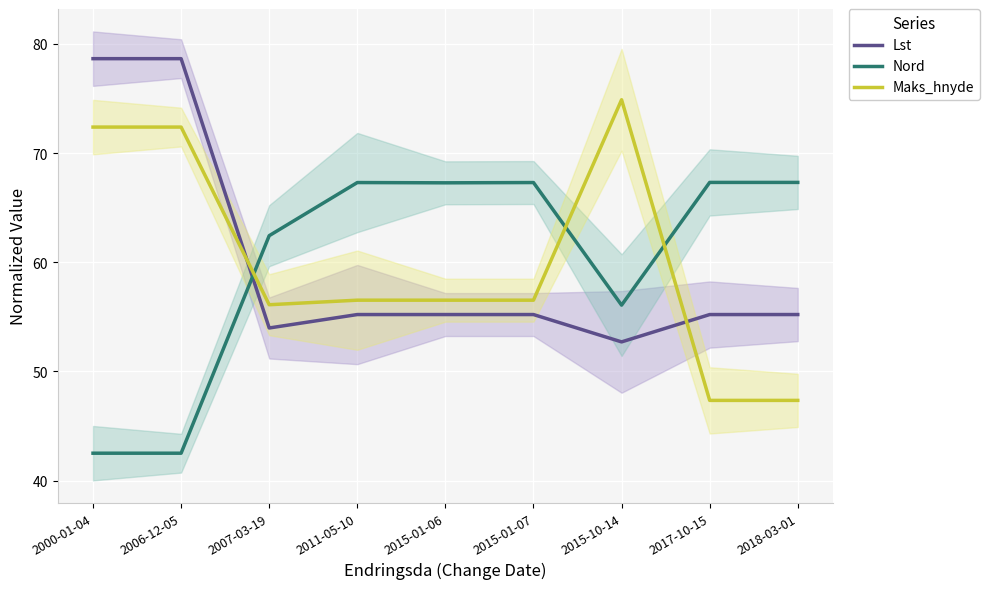

At which label is Maks_hnyde closest to 61?

2011-05-10